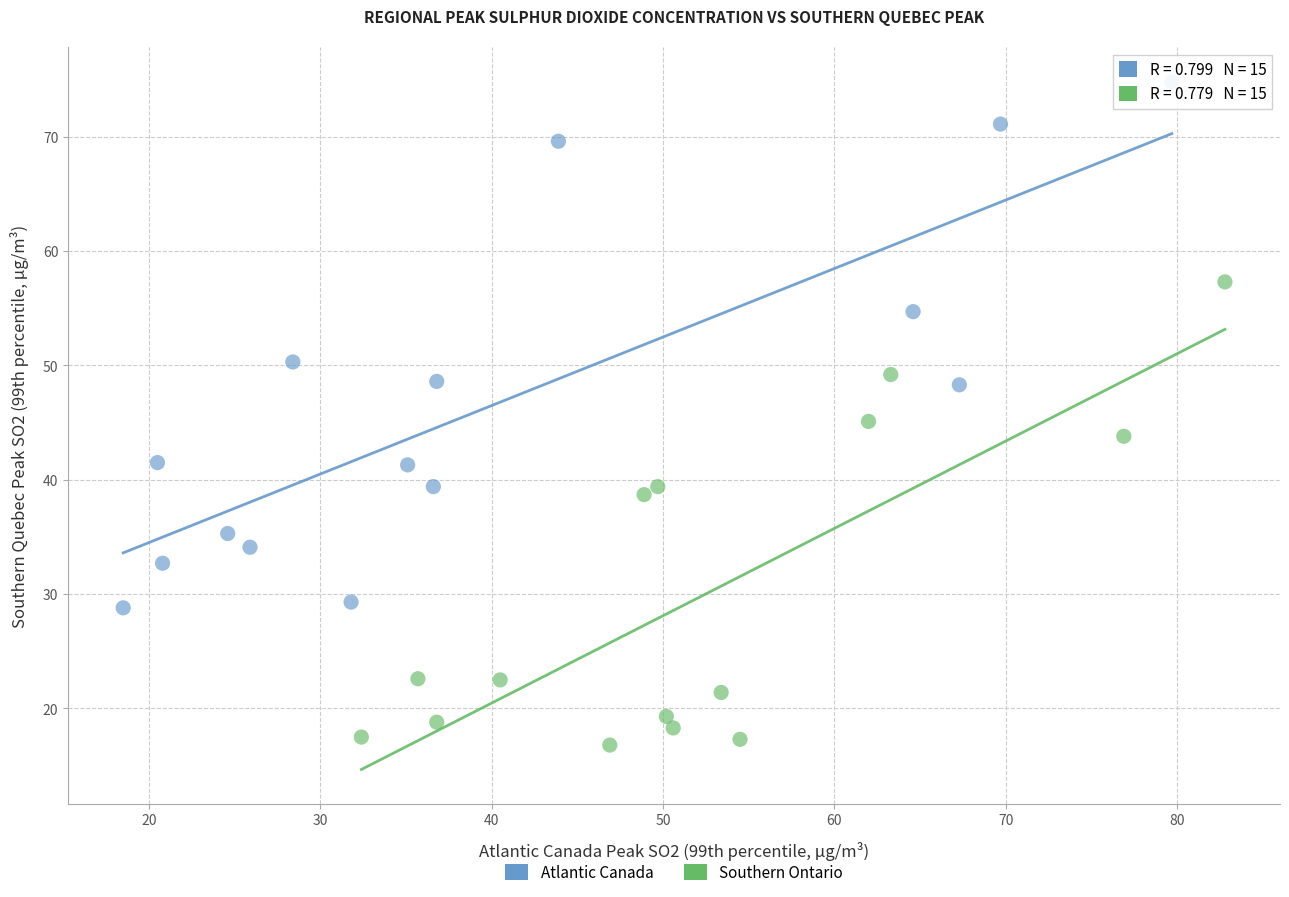

Which series has the largest Y range (max minus min)?

Atlantic Canada